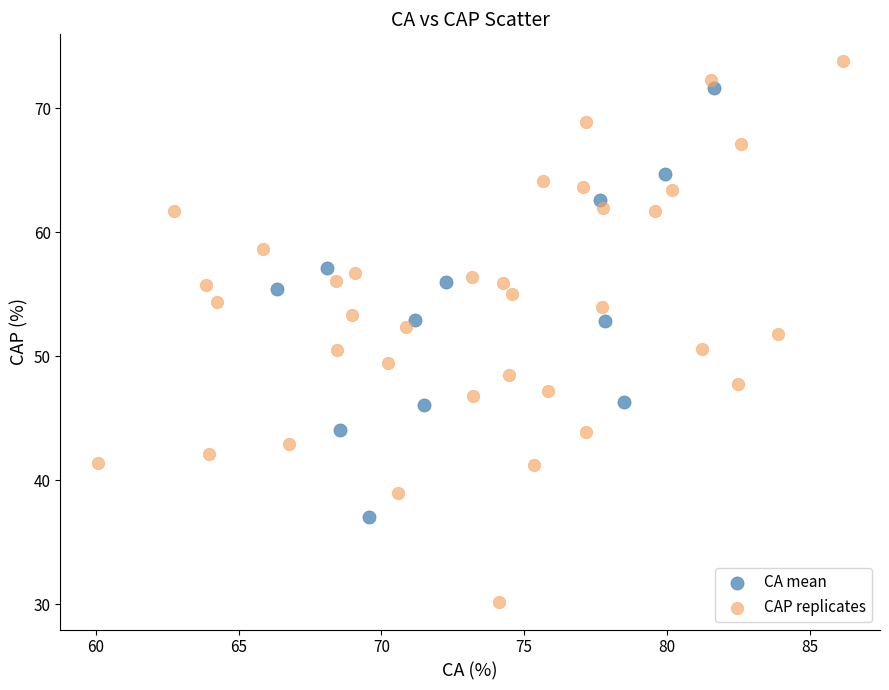

Which series contains the lowest Y value?

CAP replicates